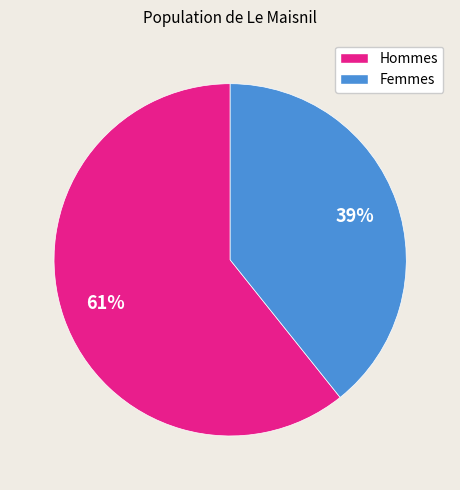

Is there a majority slice in this chart?

Yes